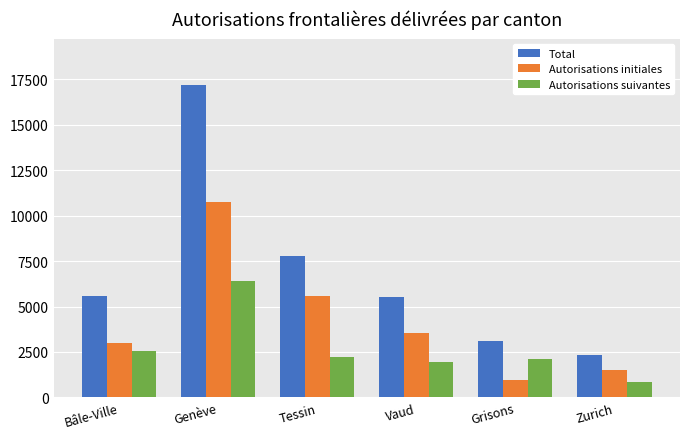

True or false: Autorisations initiales has a value of 1182 at Bâle-Ville.

False